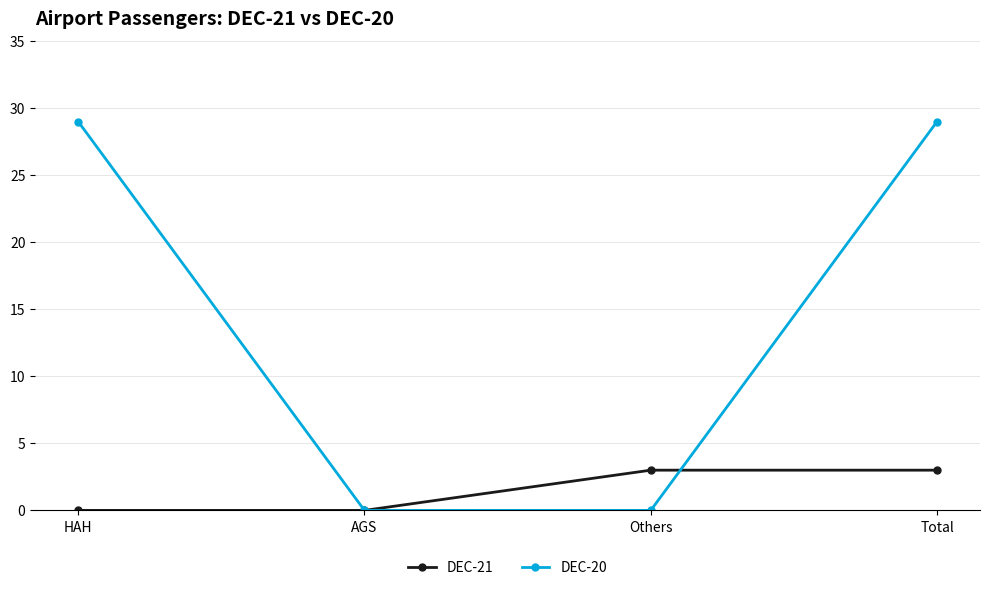

Between AGS and Total, which series saw the biggest shift?

DEC-20